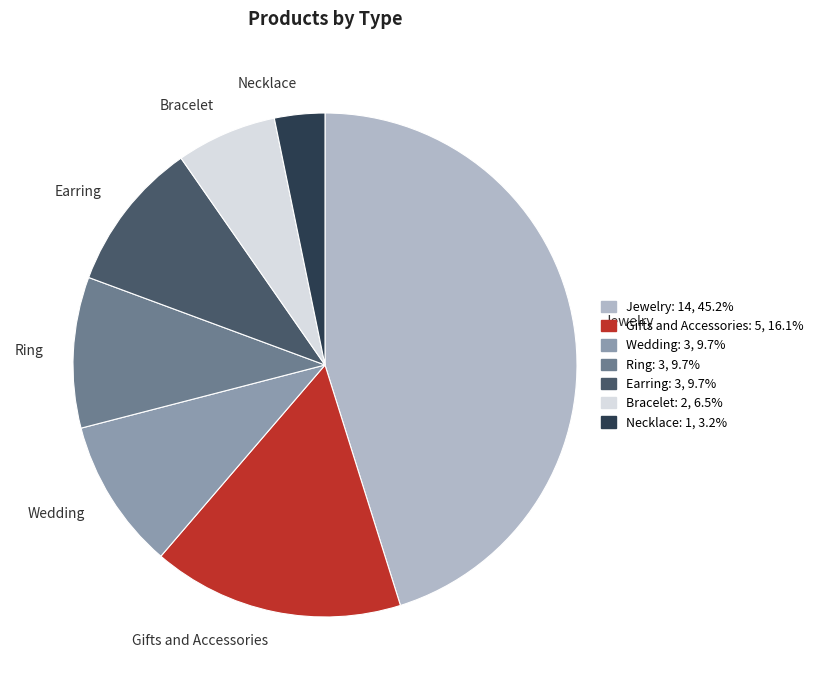

Which has a higher value, Gifts and Accessories or Bracelet?

Gifts and Accessories